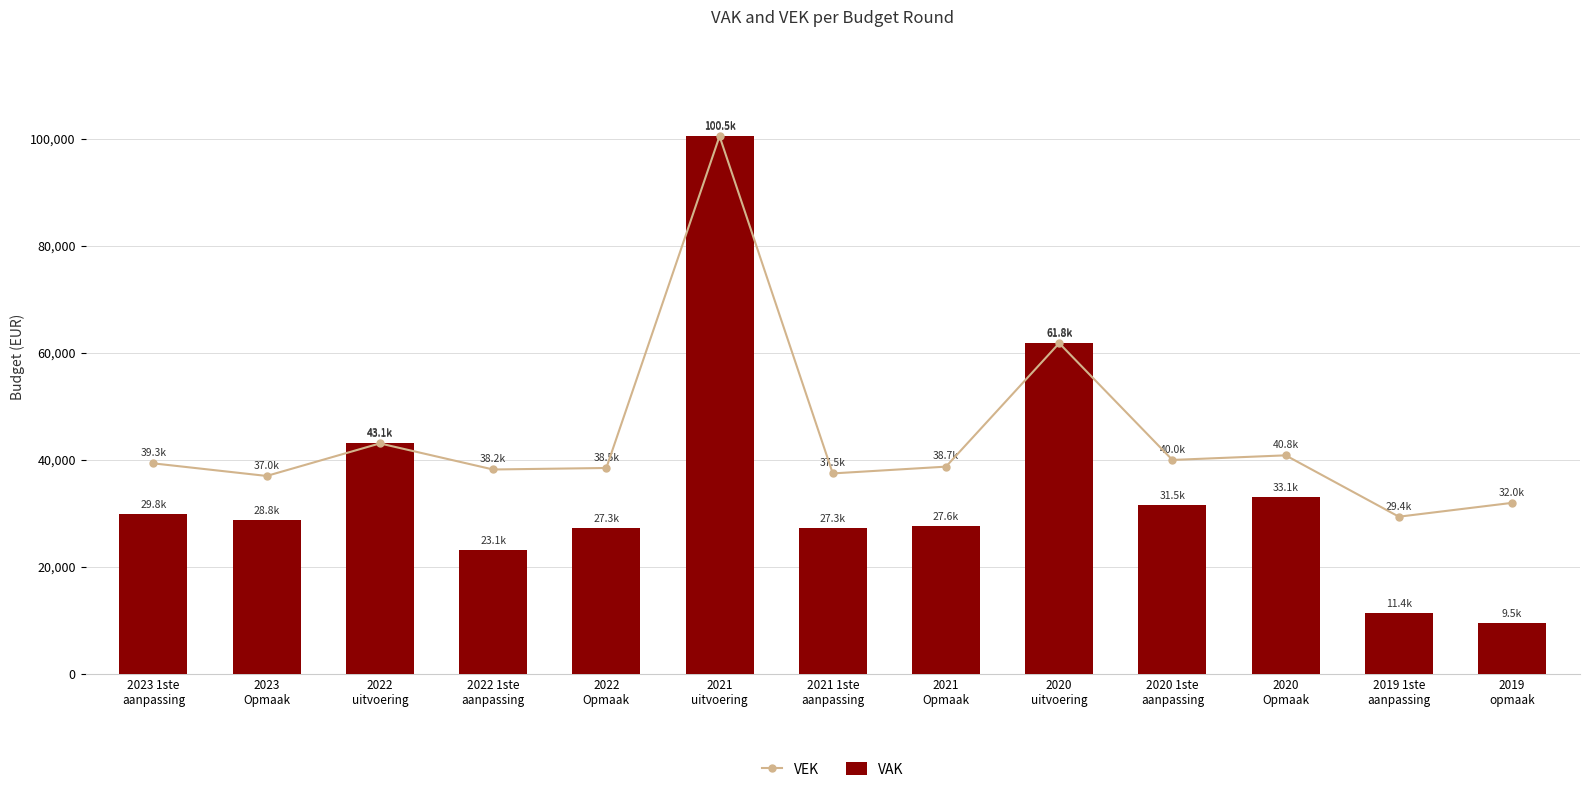

Rank the categories by VAK value from highest to lowest.

2021
uitvoering, 2020
uitvoering, 2022
uitvoering, 2020
Opmaak, 2020 1ste
aanpassing, 2023 1ste
aanpassing, 2023
Opmaak, 2021
Opmaak, 2022
Opmaak, 2021 1ste
aanpassing, 2022 1ste
aanpassing, 2019 1ste
aanpassing, 2019
opmaak